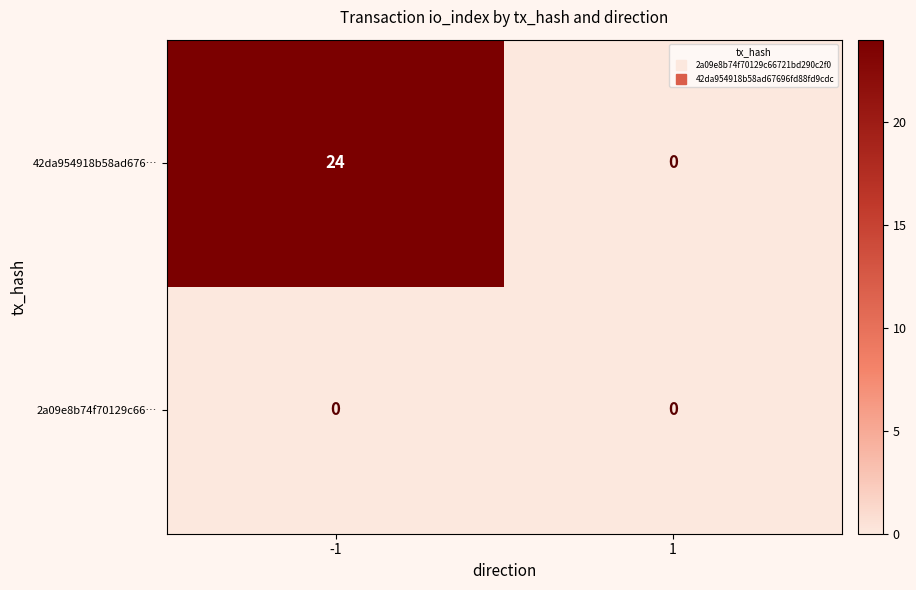

What is the total value across all series at -1?

24